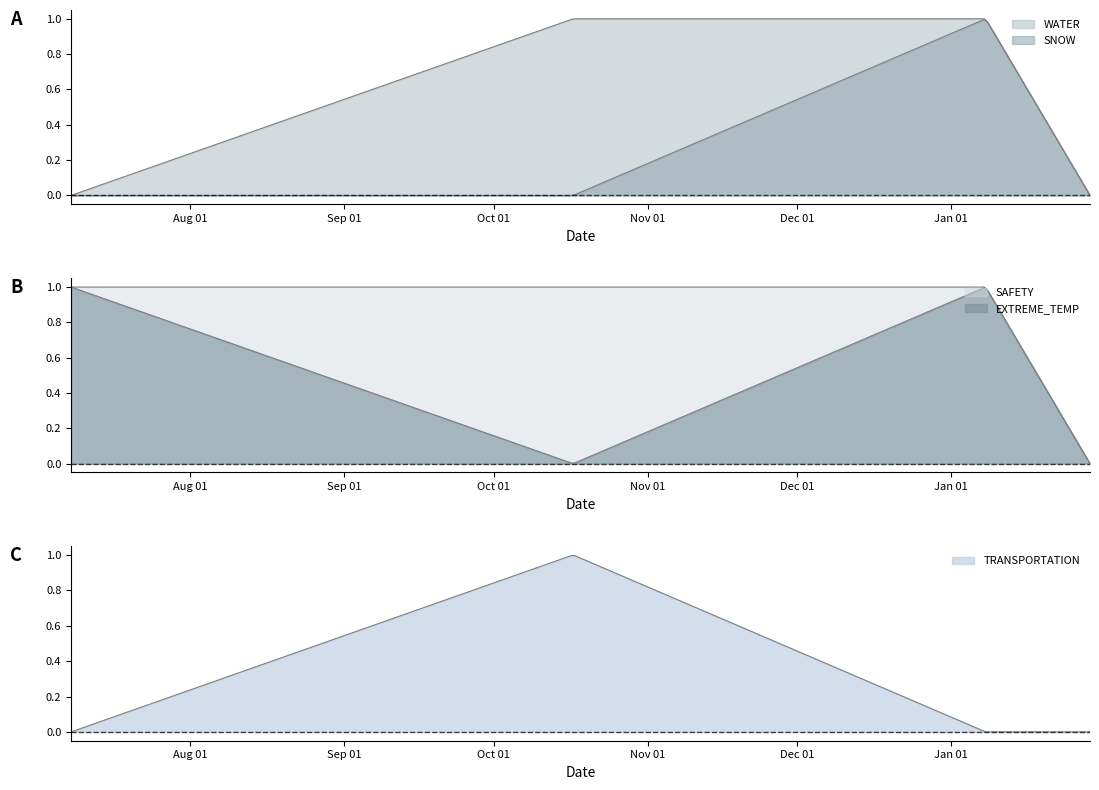

Reading left to right, extract all data points from this chart.

WATER: 2023-07-08=0	2023-10-17=1	2024-01-08=1	2024-01-29=0
SNOW: 2023-07-08=0	2023-10-17=0	2024-01-08=1	2024-01-29=0
SAFETY: 2023-07-08=1	2023-10-17=1	2024-01-08=1	2024-01-29=0
EXTREME_TEMP: 2023-07-08=1	2023-10-17=0	2024-01-08=1	2024-01-29=0
TRANSPORTATION: 2023-07-08=0	2023-10-17=1	2024-01-08=0	2024-01-29=0